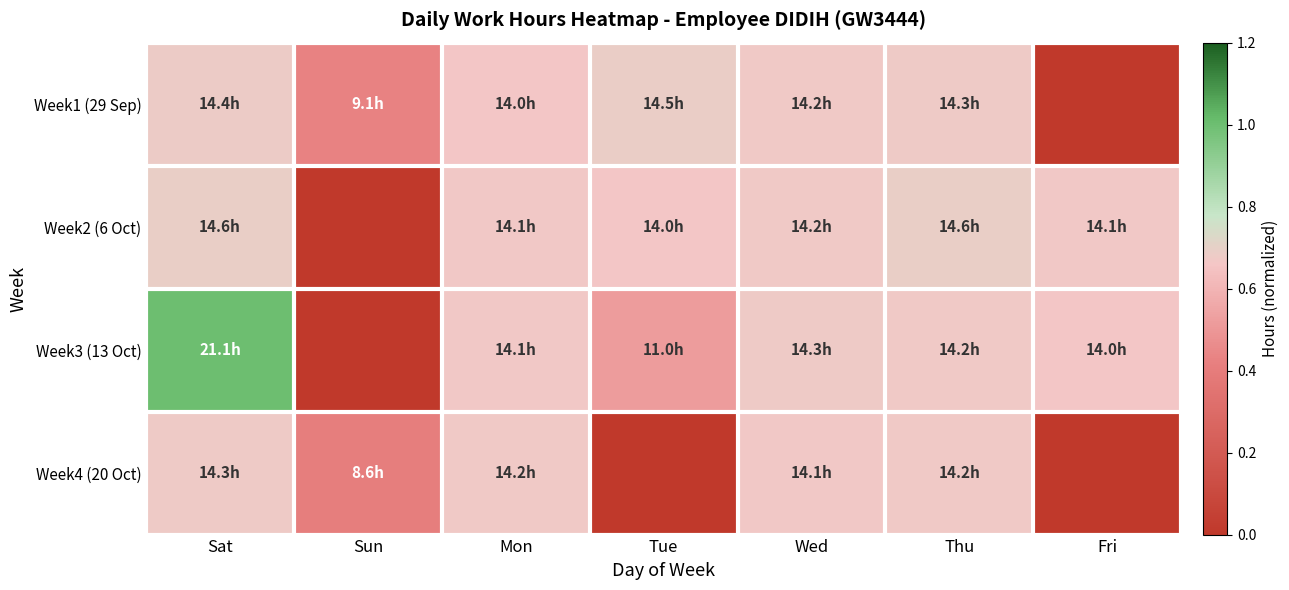

At how many categories does at least one series exceed 0?

7